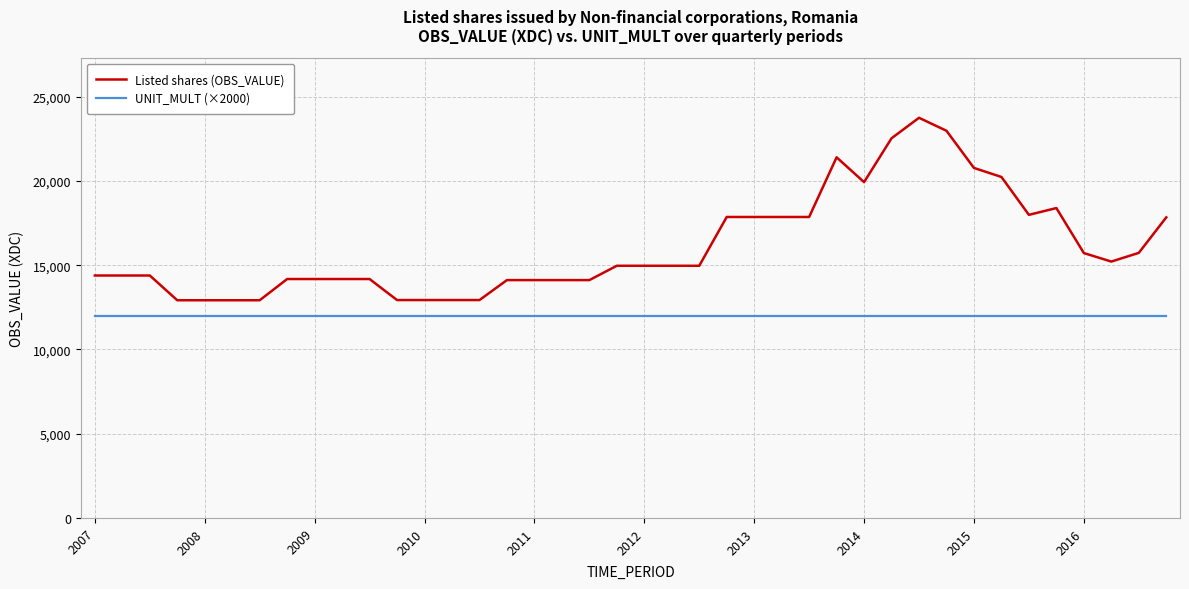

What is the greatest value displayed?

23749.2